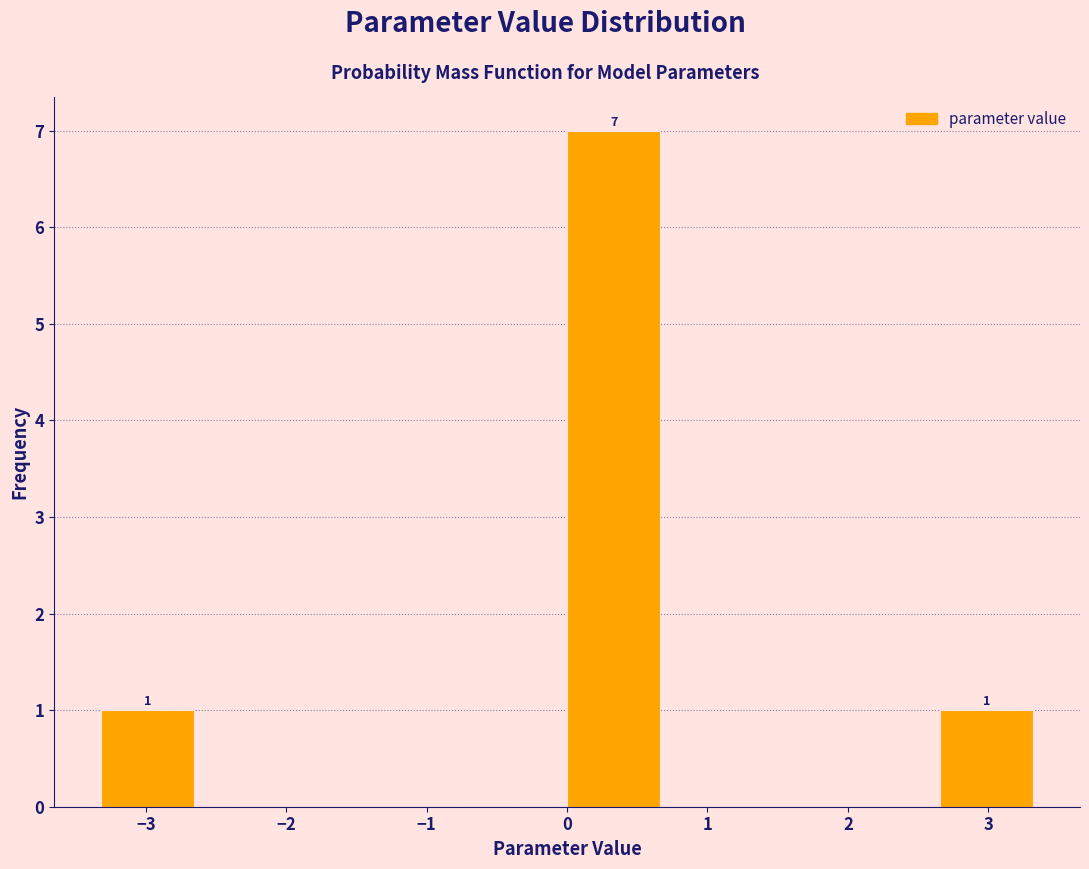

Over which range of the x-axis is the bar tallest?

0.0 to 0.7